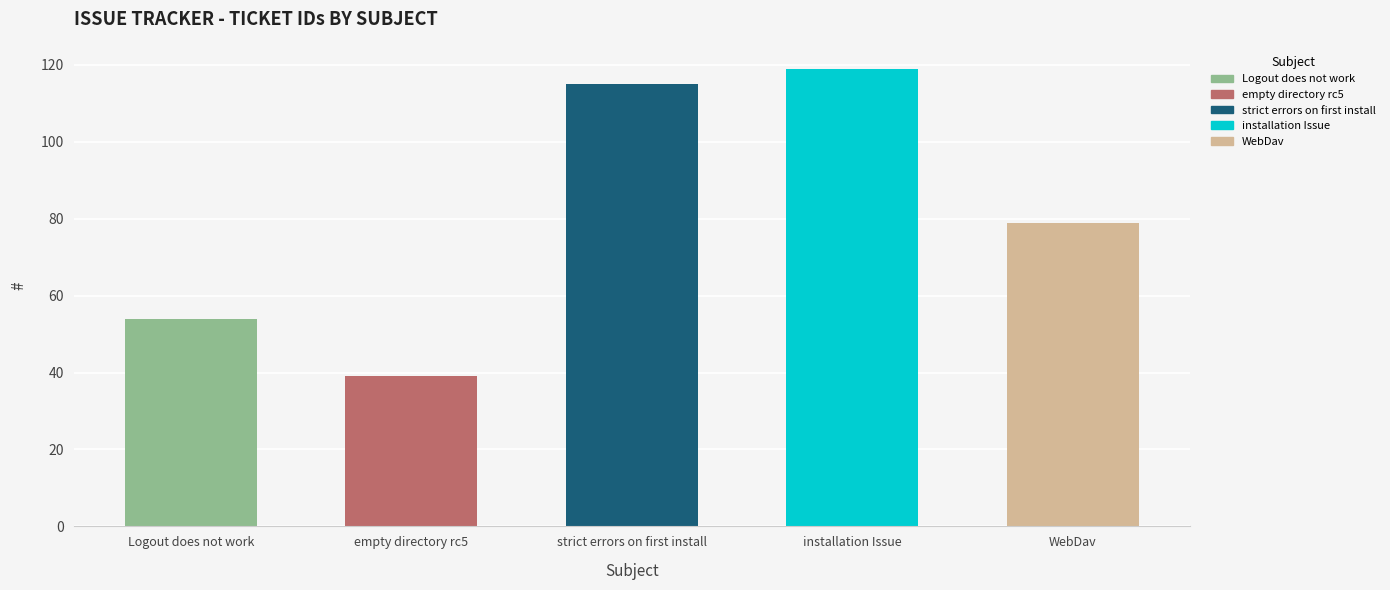

Are the bars grouped side by side (vs. stacked)?

No